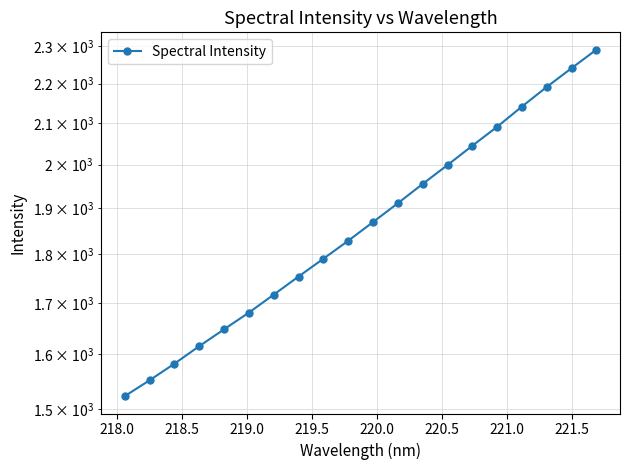

How many values are below 1869?

10